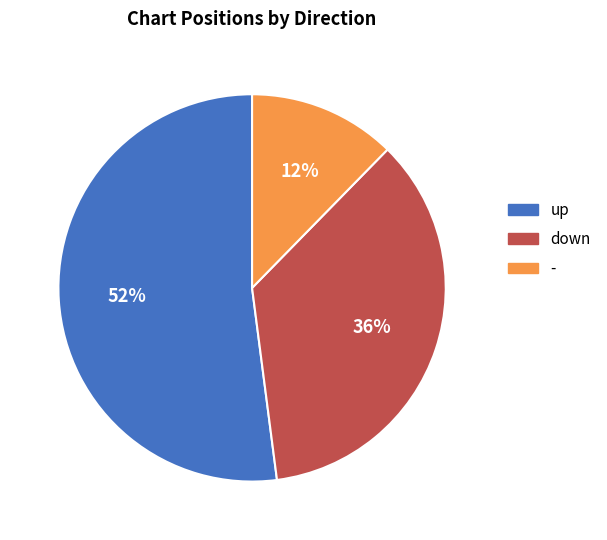

What percentage is the - slice, to the nearest percent?

12%